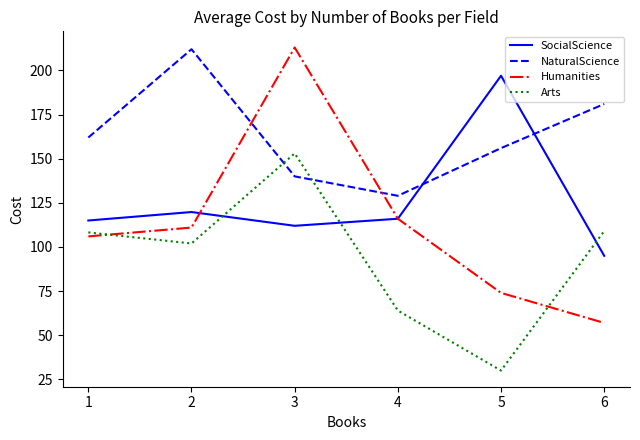

The value of Arts at 6 is 109.0. True or false?

True